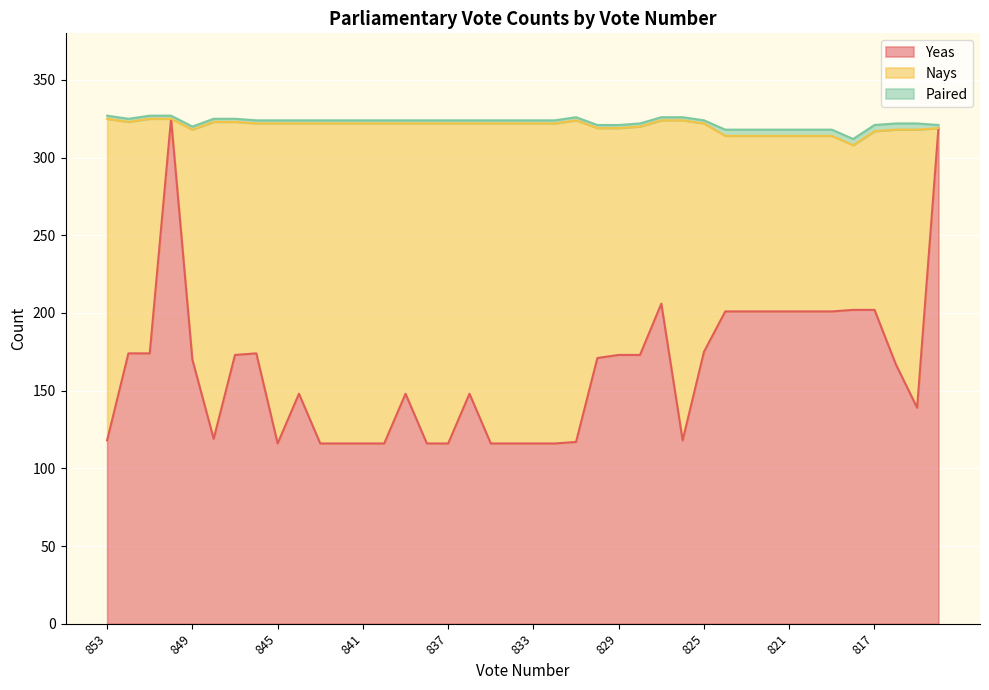

Does the chart display data point markers on the line(s)?

No